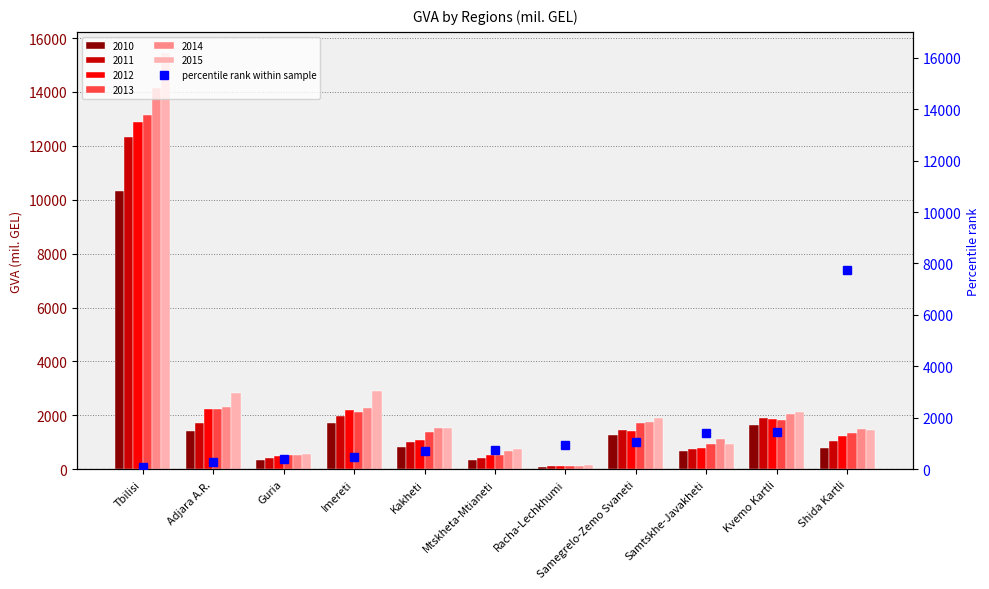

What is the label of the 10th bar from the left?

Kvemo Kartli